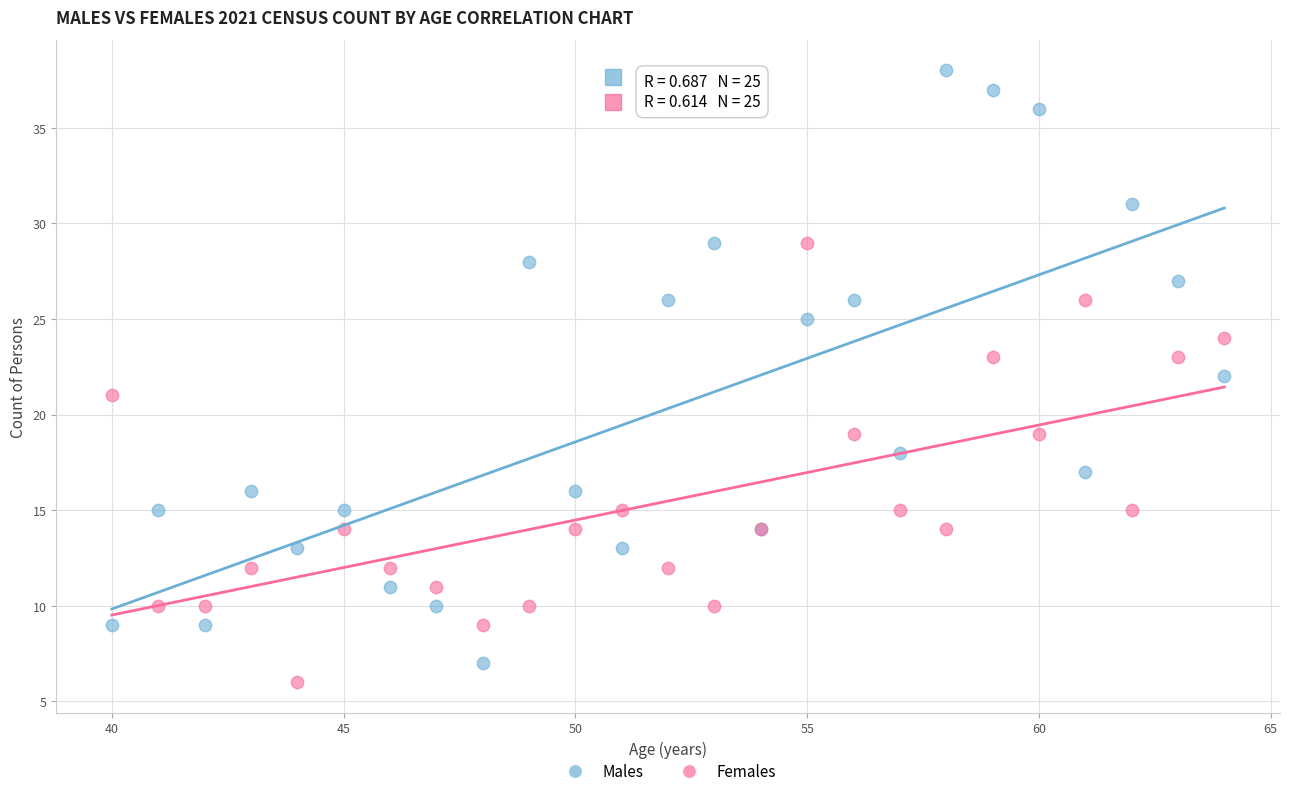

Which series has the largest Y range (max minus min)?

Males